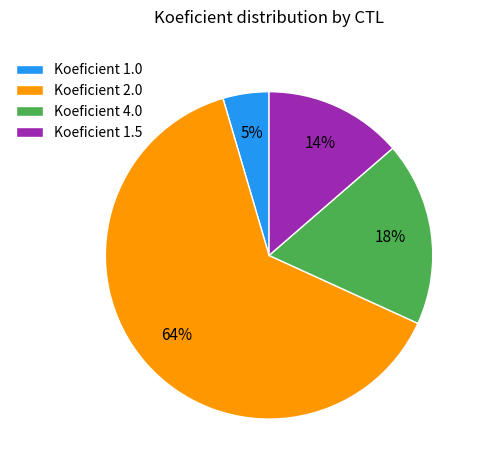

Is there a majority slice in this chart?

Yes